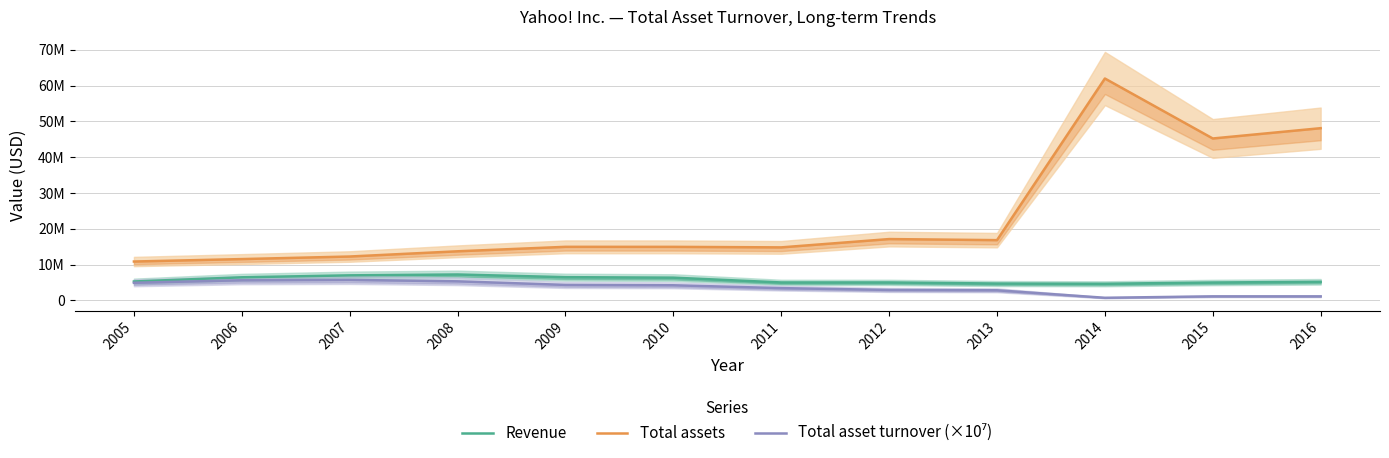

At which label does Total assets reach its minimum?

2005